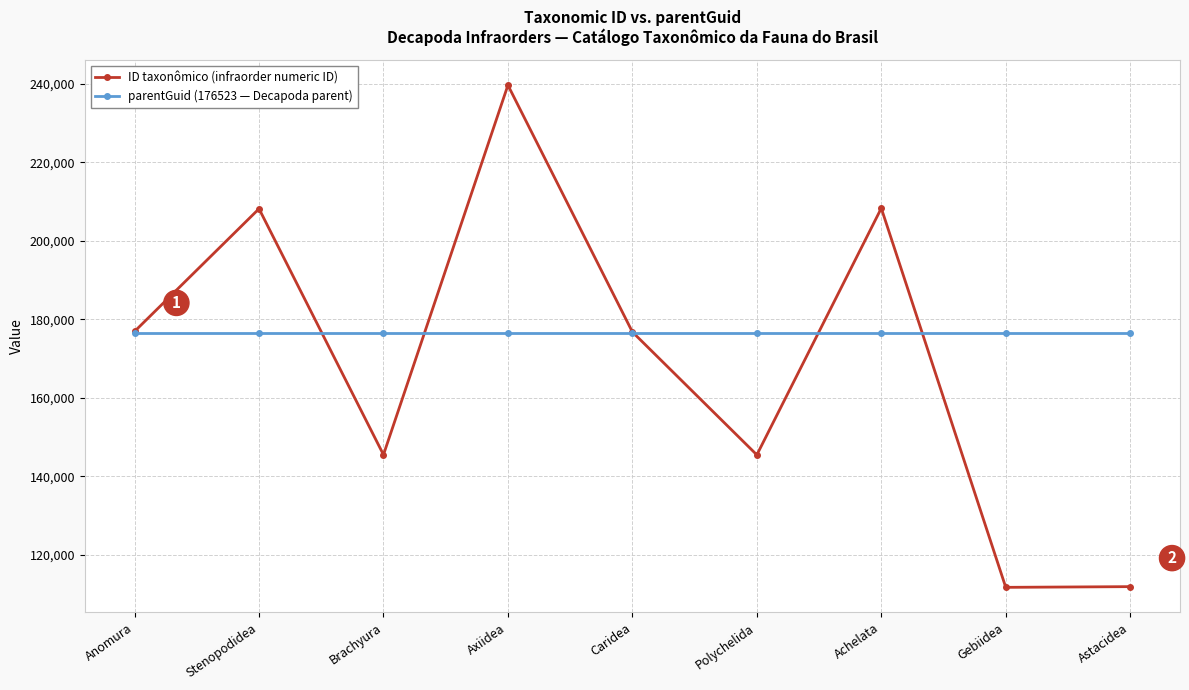

Which label corresponds to the largest value in the chart?

Axiidea